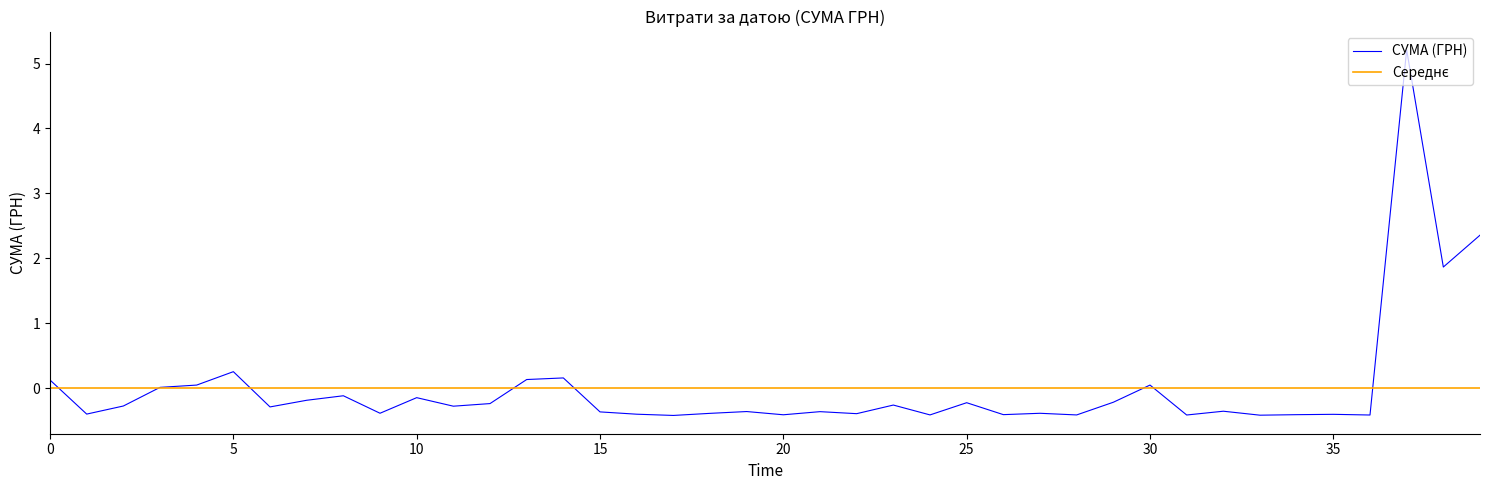

Which series has the largest range (max minus min)?

СУМА (ГРН)